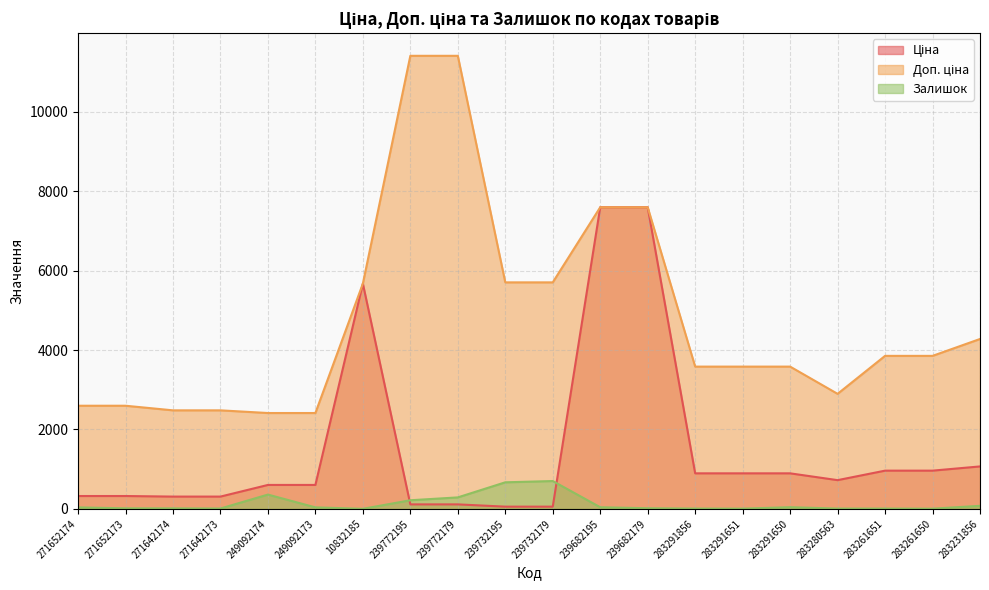

Is the value of Залишок at 283261651 greater than the value of Ціна at 271652174?

No